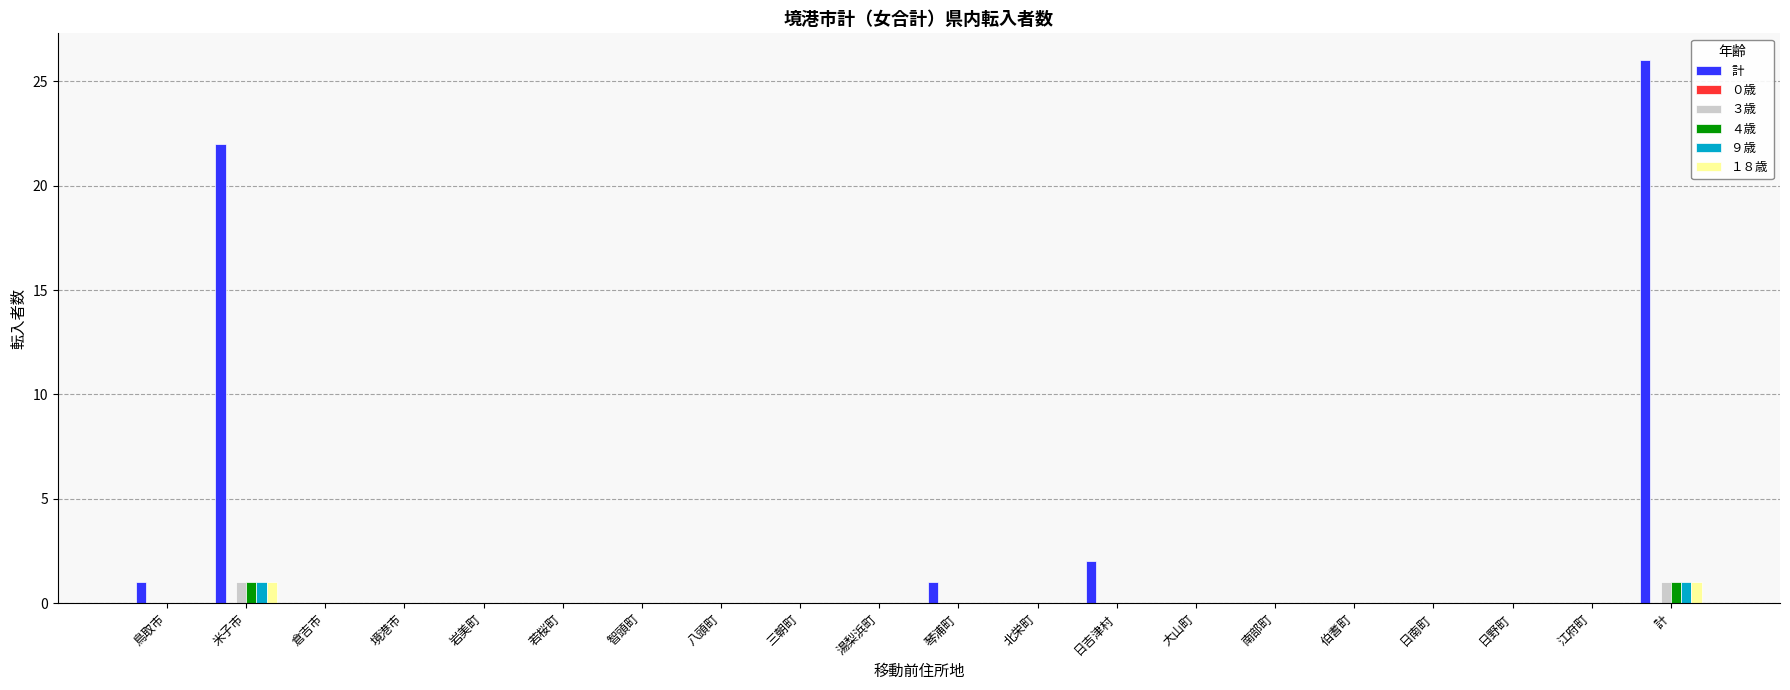

The value of ４歳 at 若桜町 is 0. True or false?

True